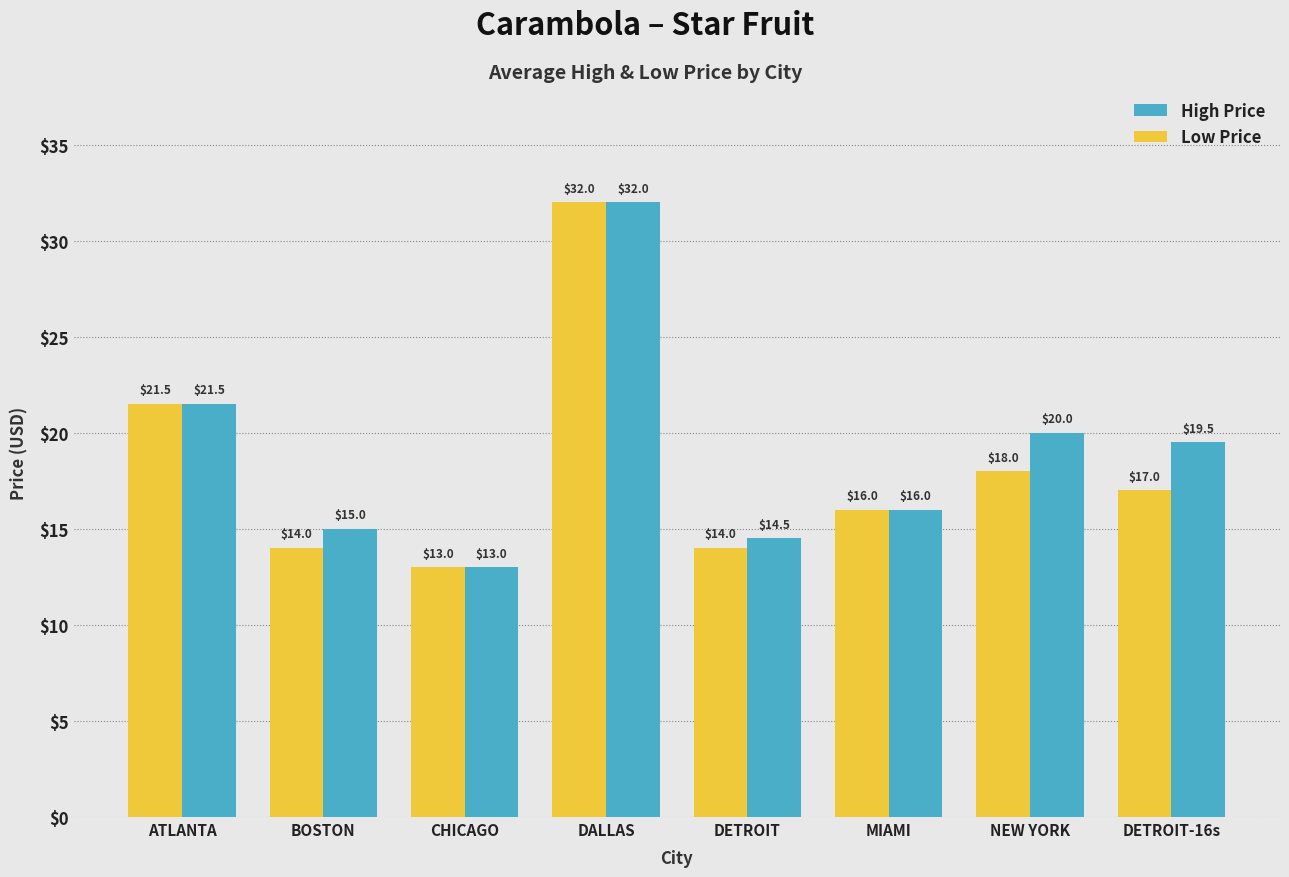

What is the spread (max minus min) of values at BOSTON?

1.0